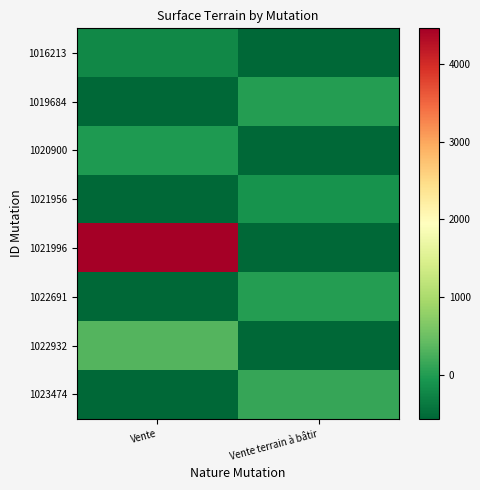

How many distinct data groups are displayed?

8